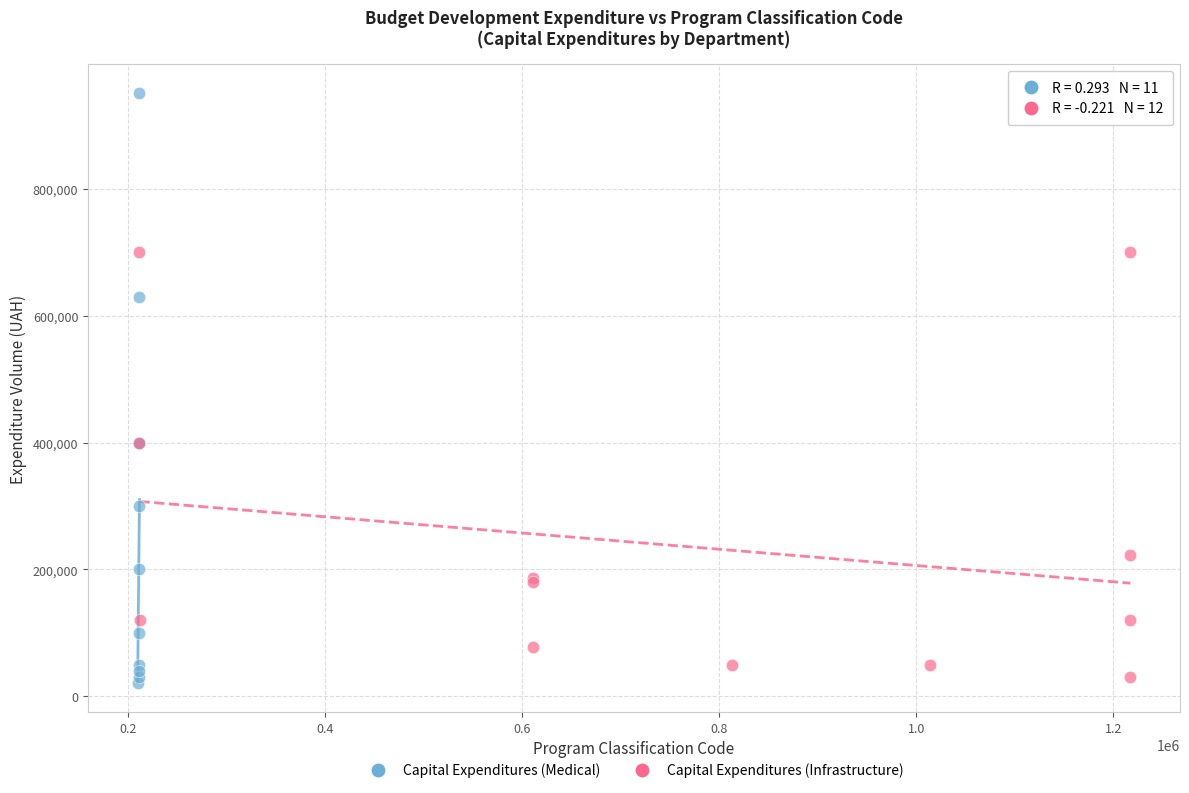

Which series contains the highest Y value?

Capital Expenditures (Medical)